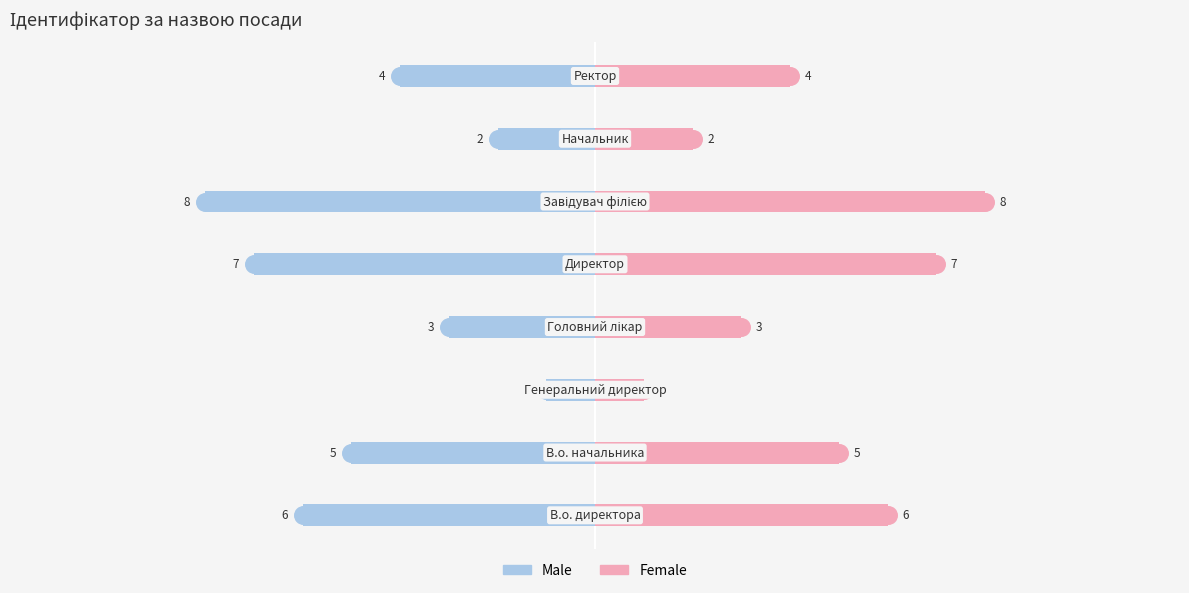

At how many categories does at least one series exceed 7?

1